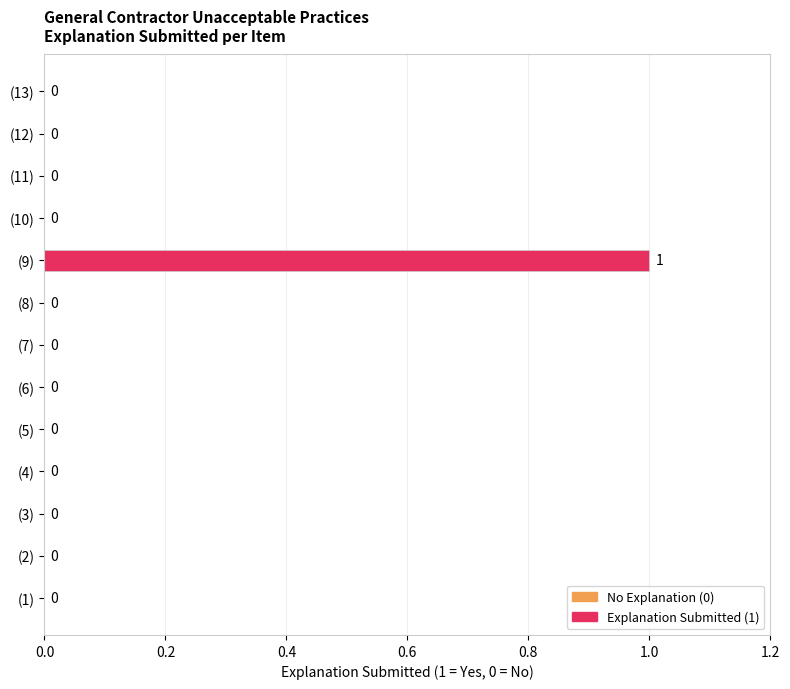

Is it true that the value at (8) is -1?

False